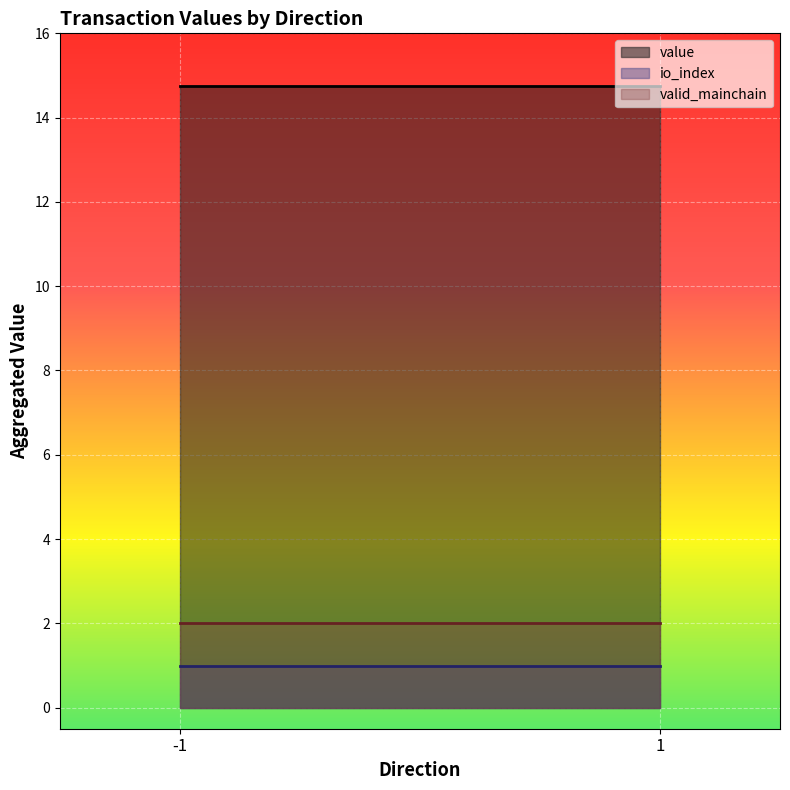

Count the number of data series in this chart.

3